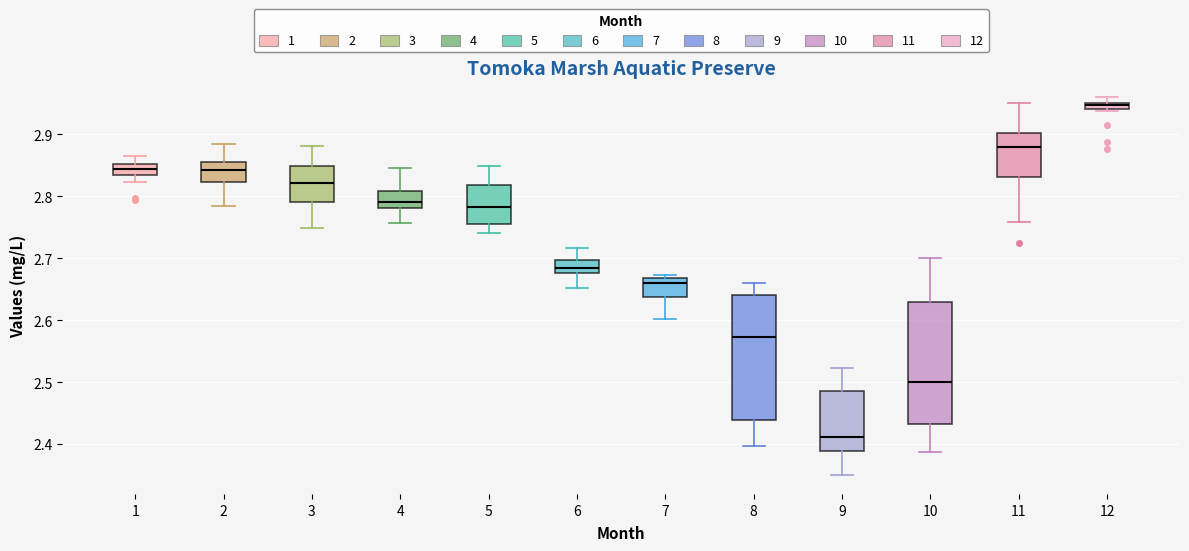

Which box has the highest median line?

12